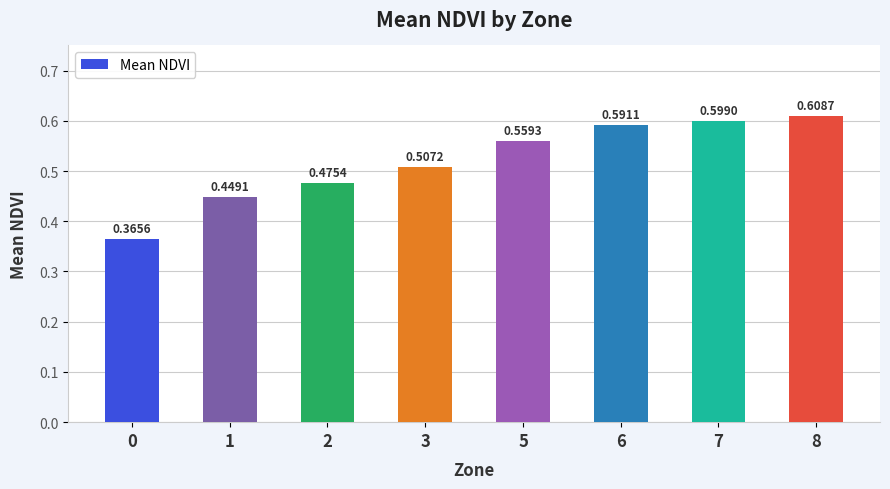

Is it true that the value at 7 is 0.2?

False